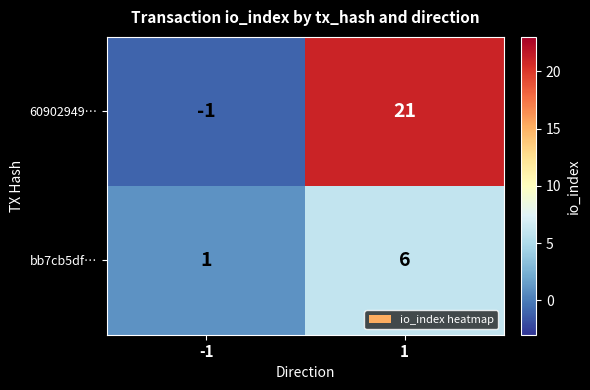

What is the difference between the highest and lowest values at -1?

2